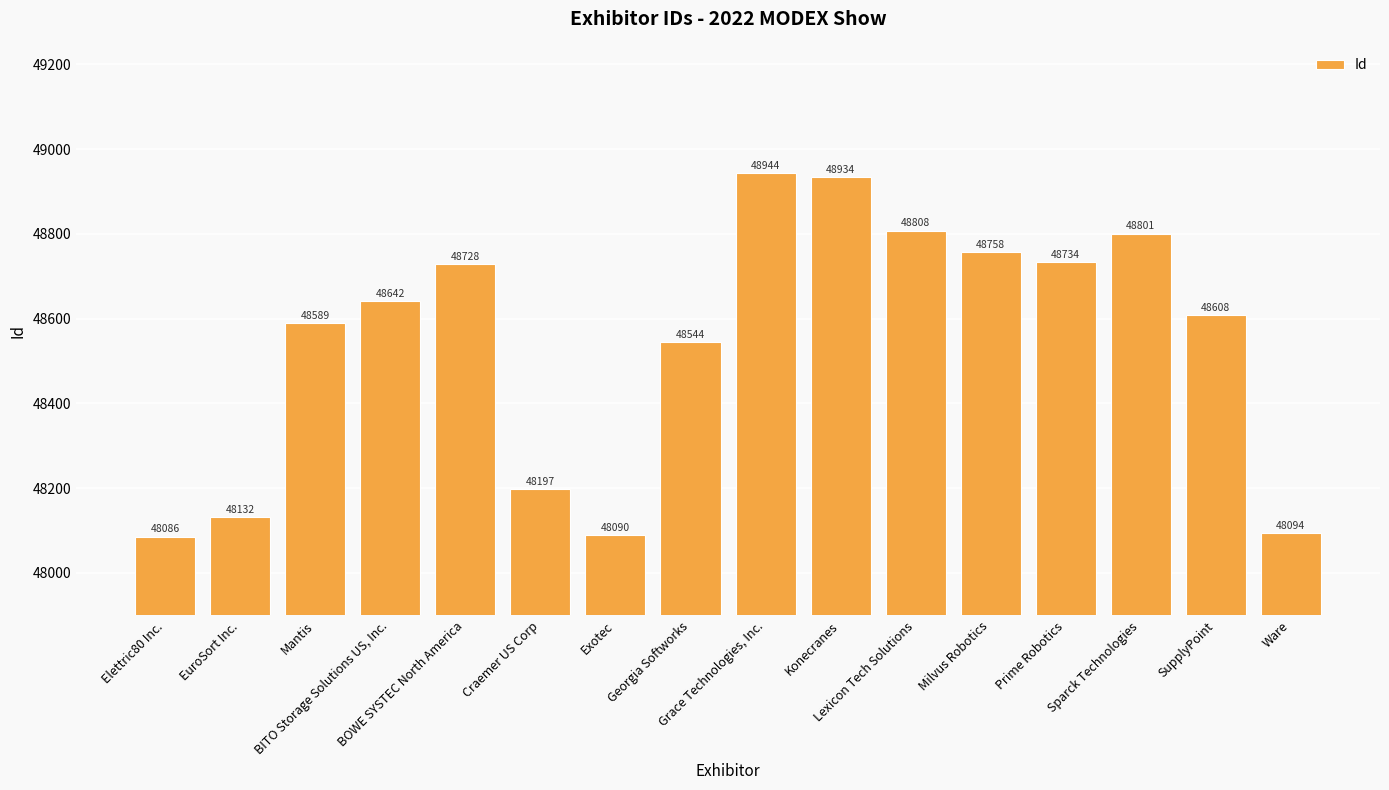

Does the chart contain any negative values?

No